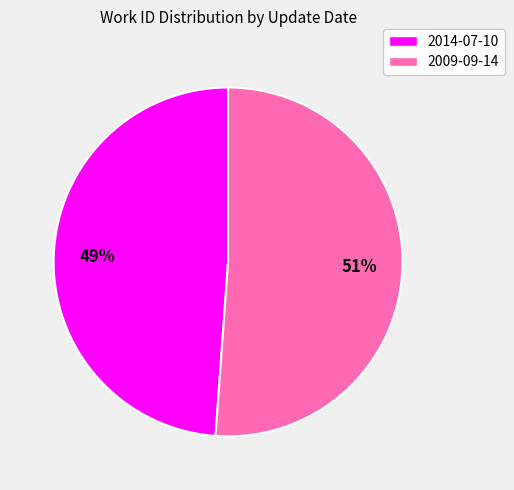

Combined, do 2009-09-14 and 2014-07-10 account for over 50%?

Yes